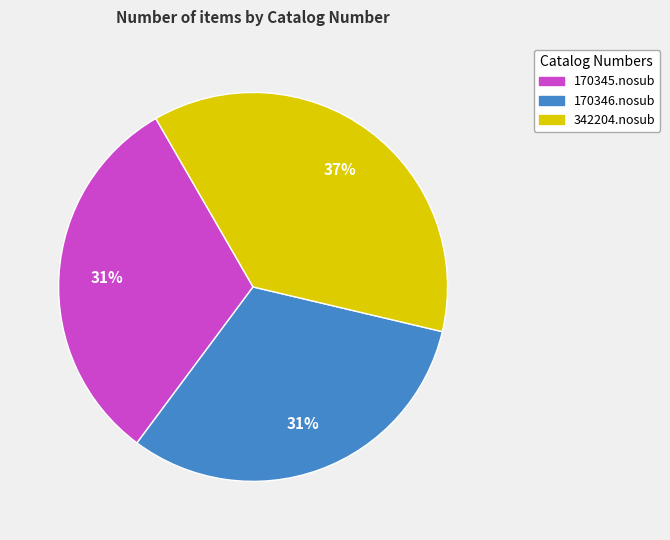

How many slices are in this pie chart?

3